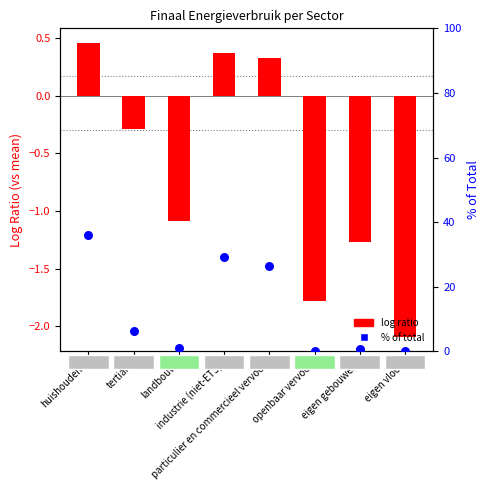

At which category is the sum across all series the highest?

huishoudens